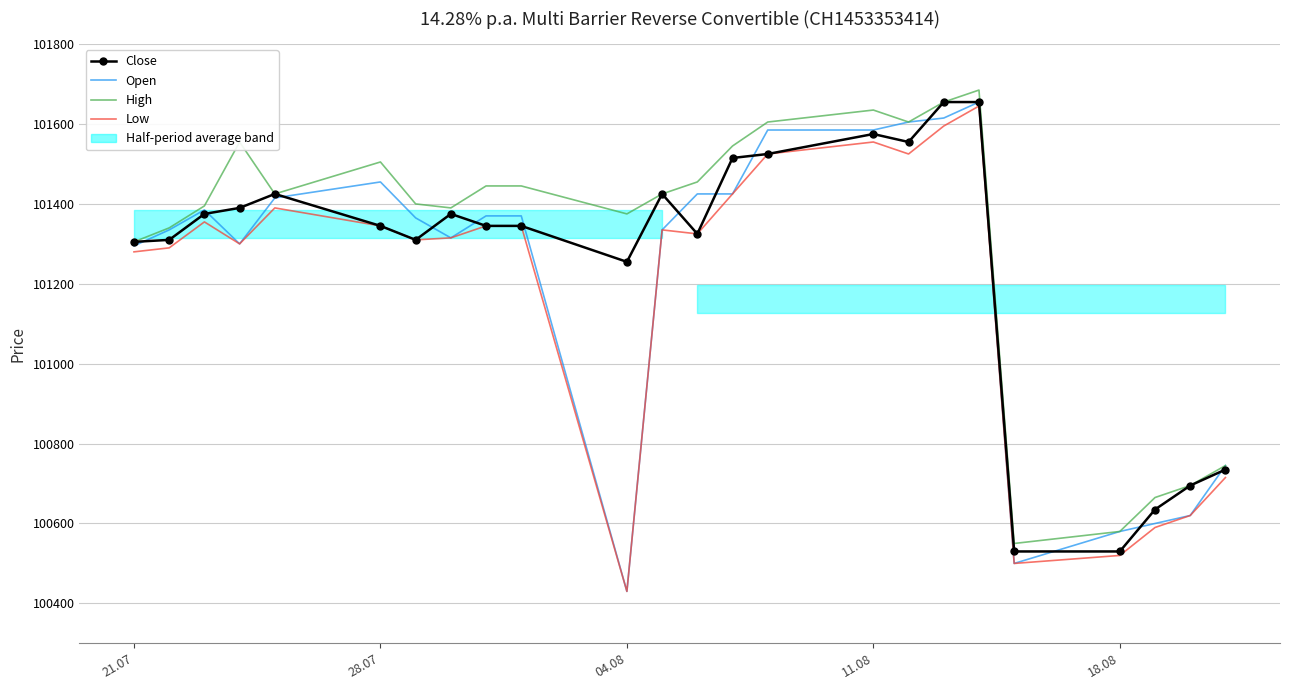

The High series shows 101305 at 21.07. True or false?

True